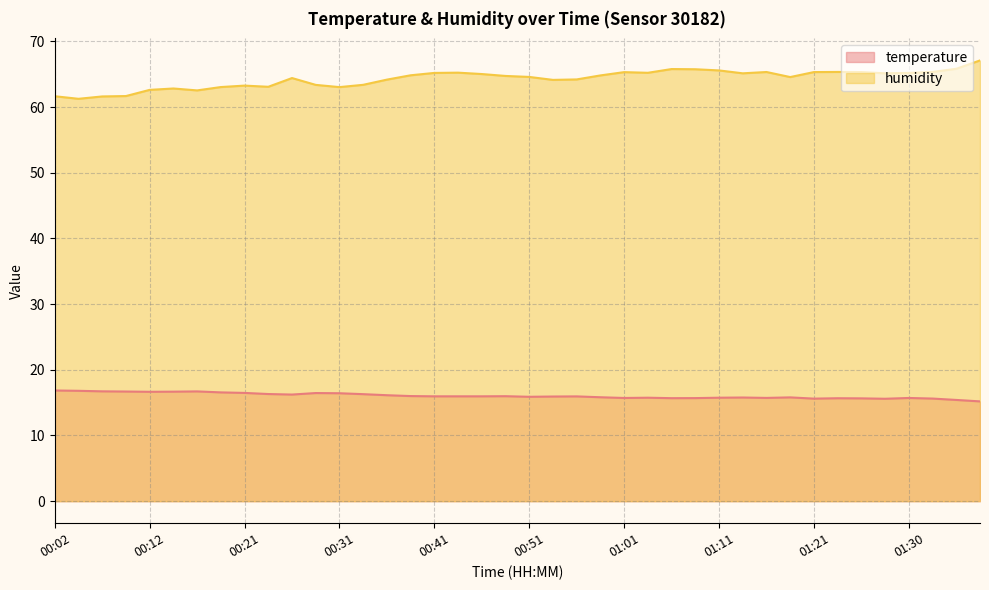

What is the maximum value shown in the chart?

67.1